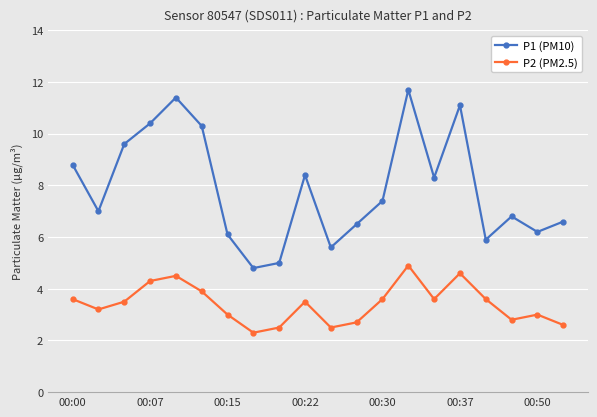

What is the smallest value displayed?

2.3